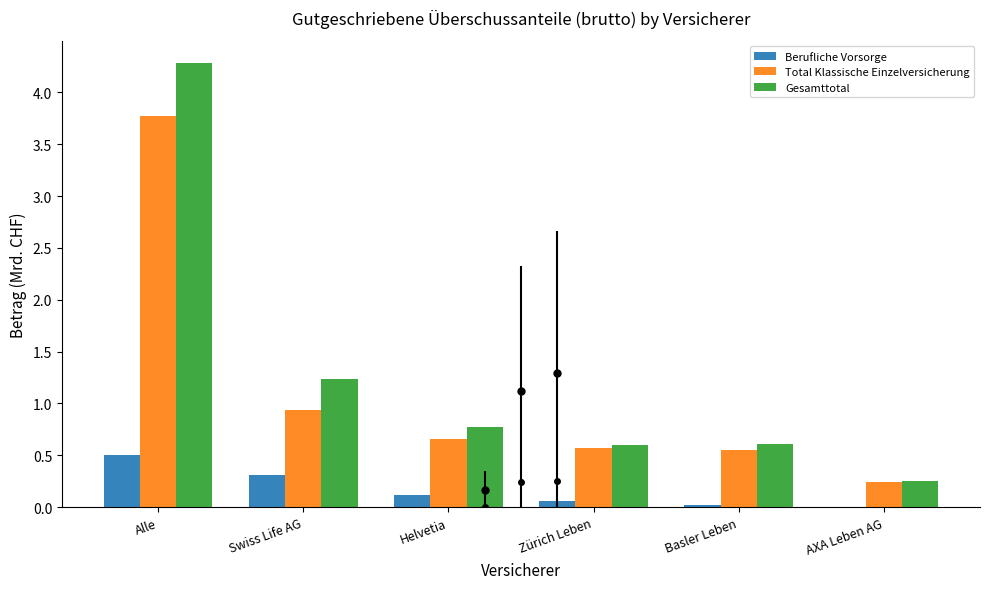

Does the chart contain stacked bars?

No